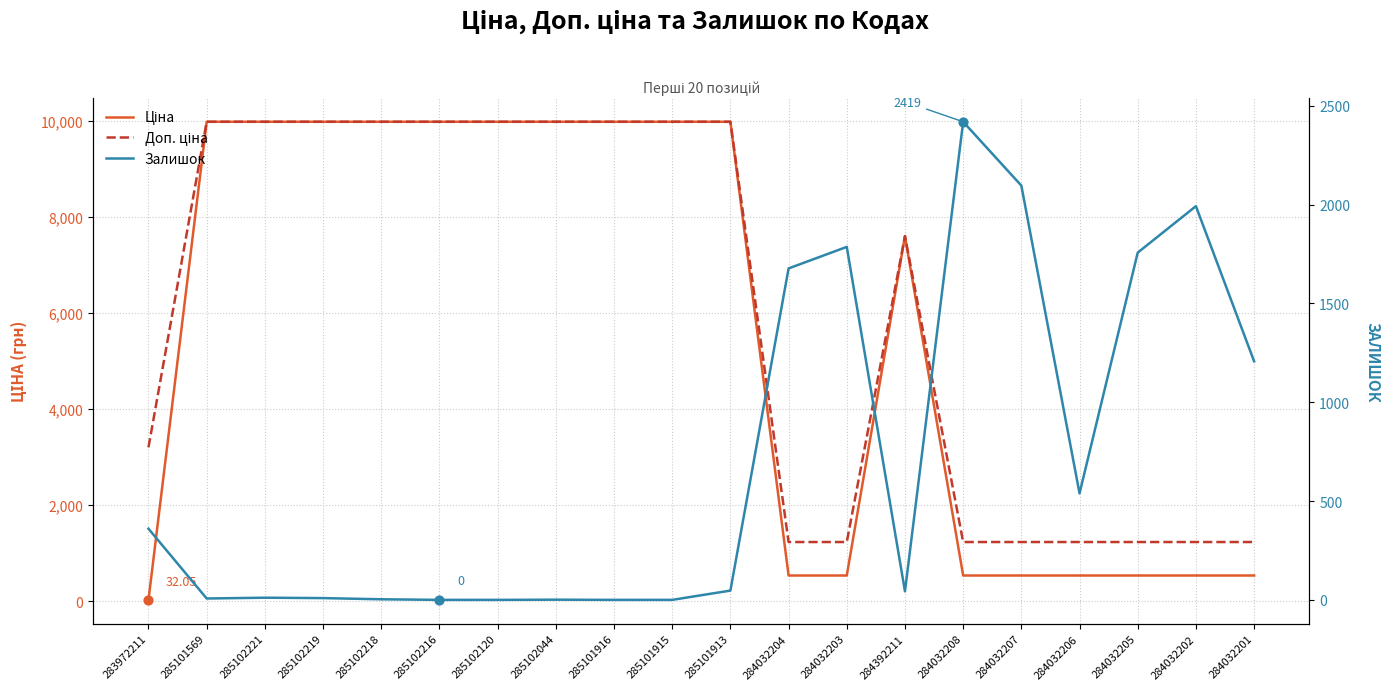

Which series has the largest total across all categories?

Доп. ціна